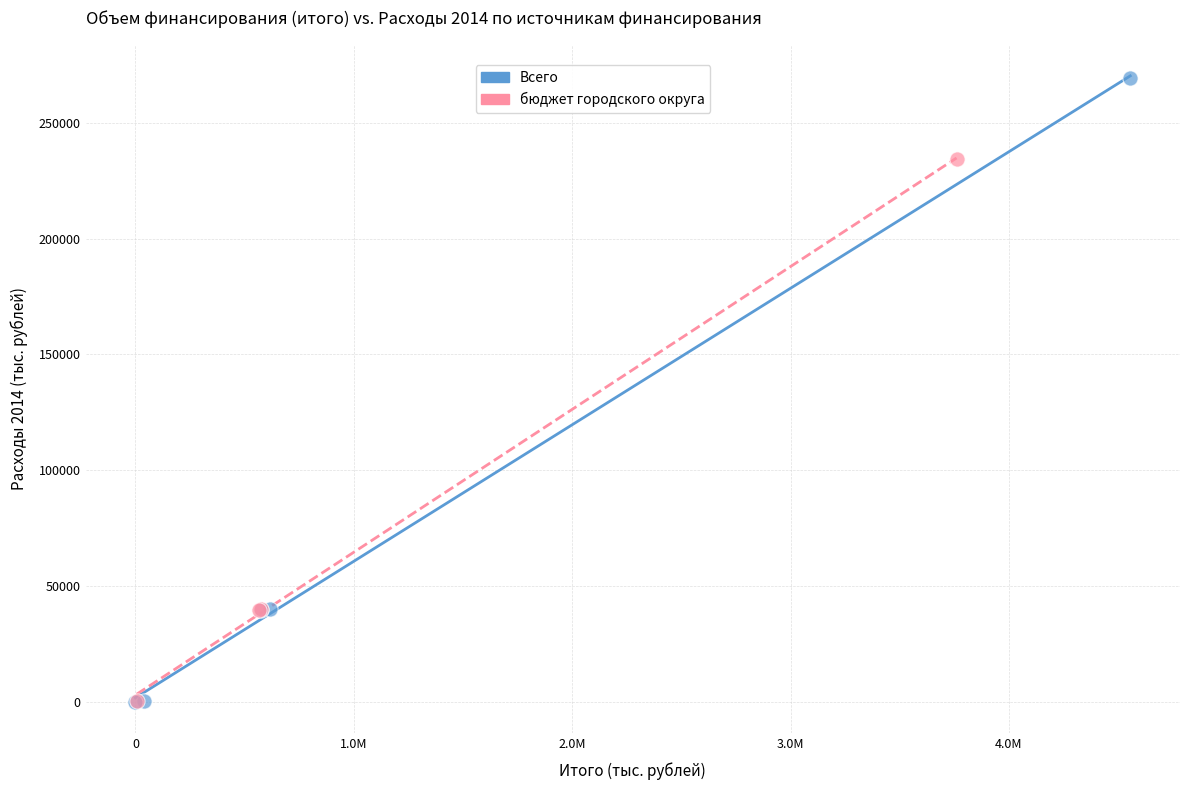

Which series has the largest Y range (max minus min)?

Всего